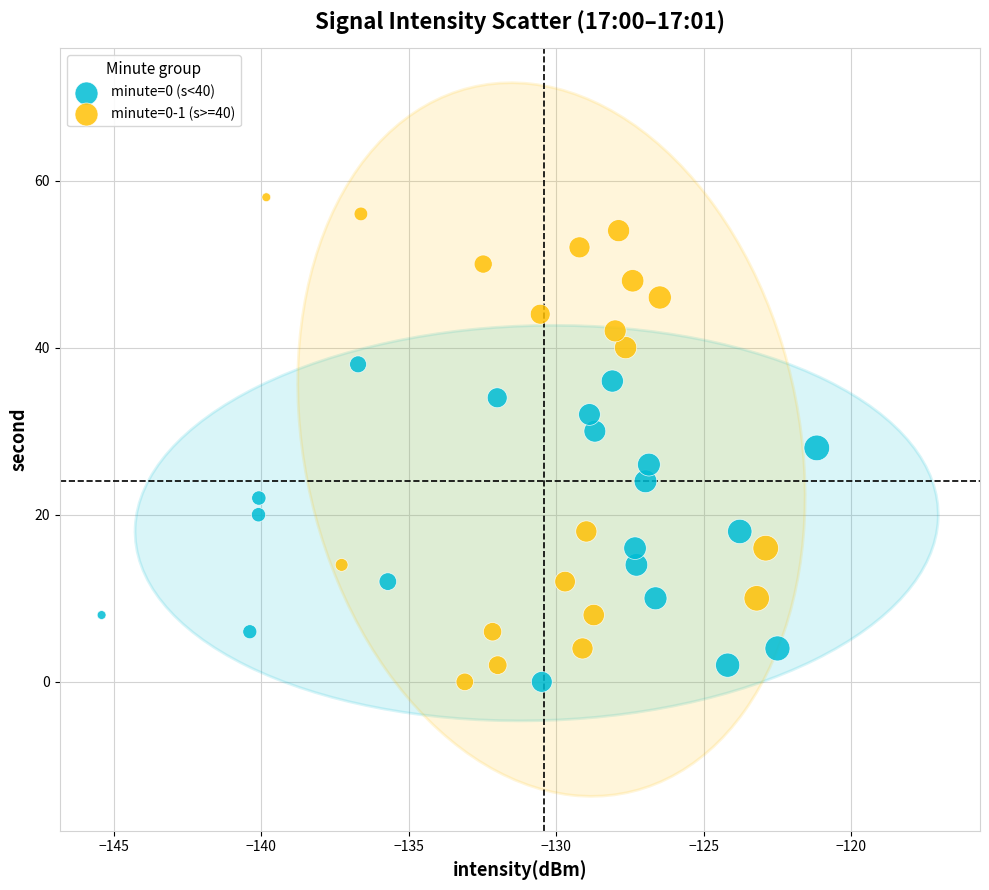

Which series has the widest spread of Y values?

minute=0-1 (s>=40)